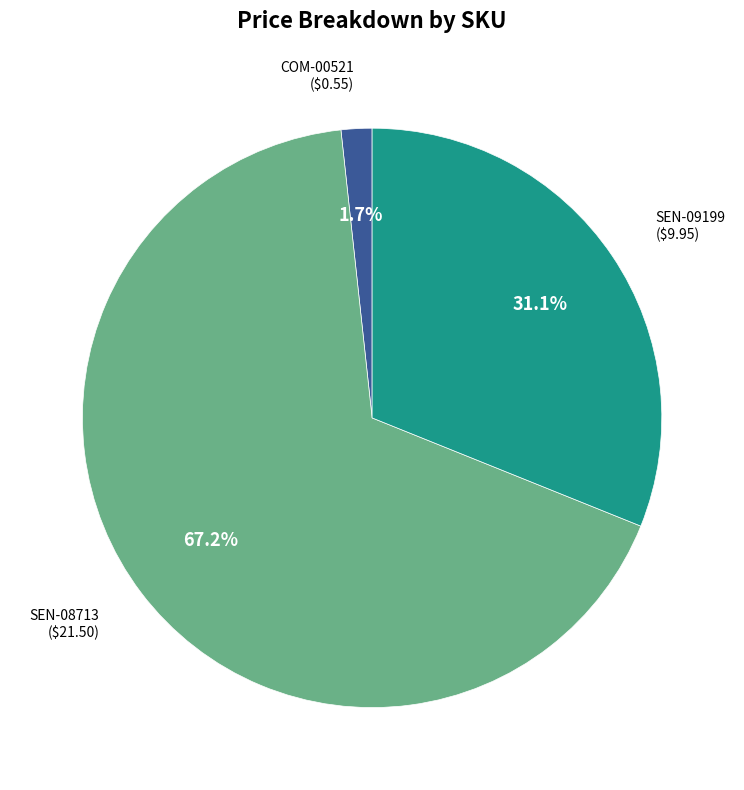

How many slices are in this pie chart?

3